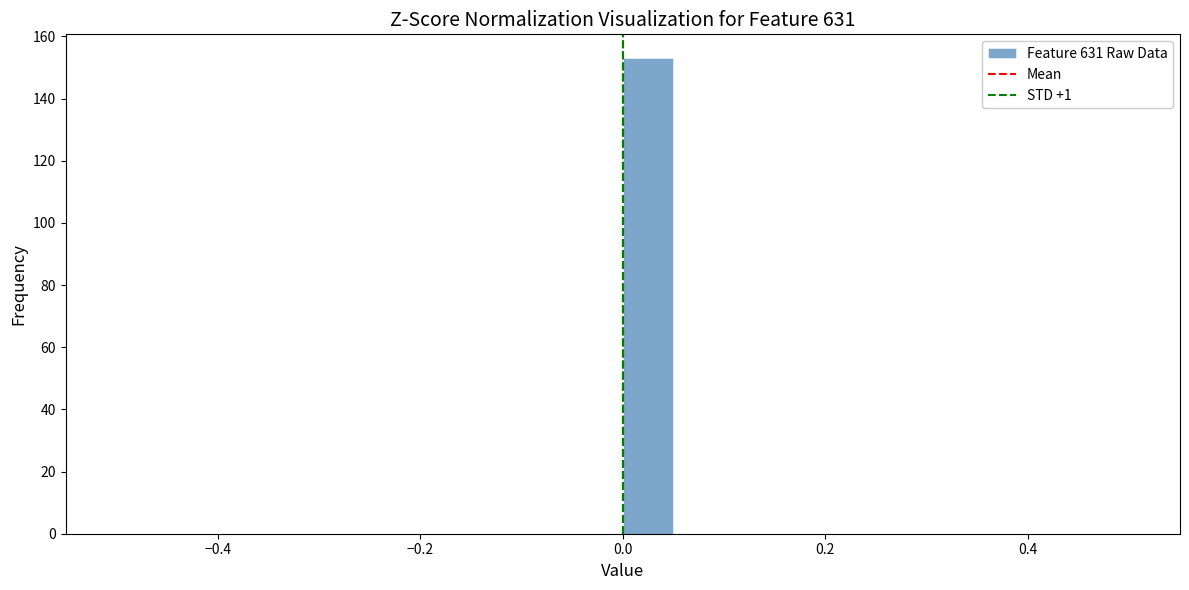

Around what value on the x-axis is the tallest bar? Give the approximate position of its centre, as read against the axis.

0.02